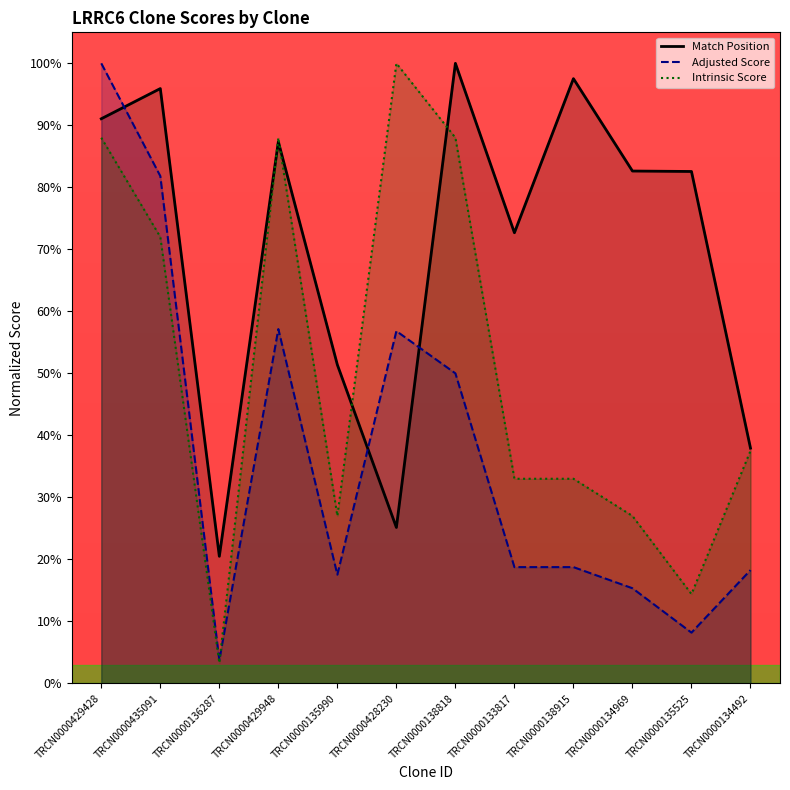

What is the difference between the second highest and minimum values in the Adjusted Score series?

78.1